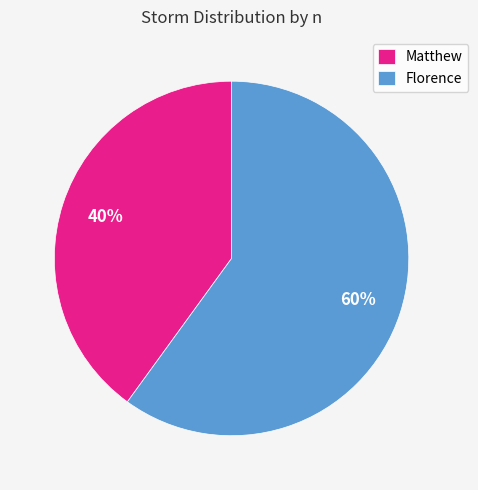

What is the majority slice?

Florence